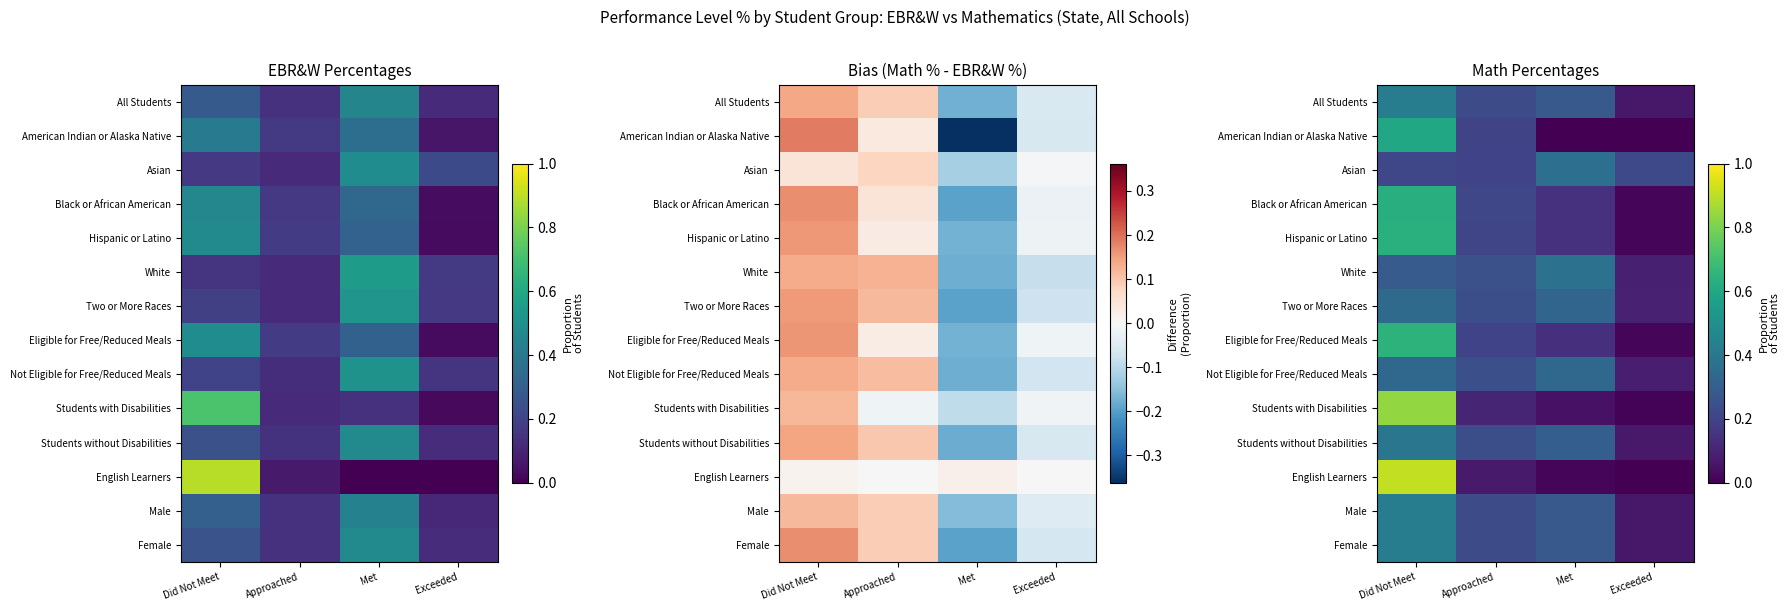

How many Two or More Races values are between 0 and 1?

4